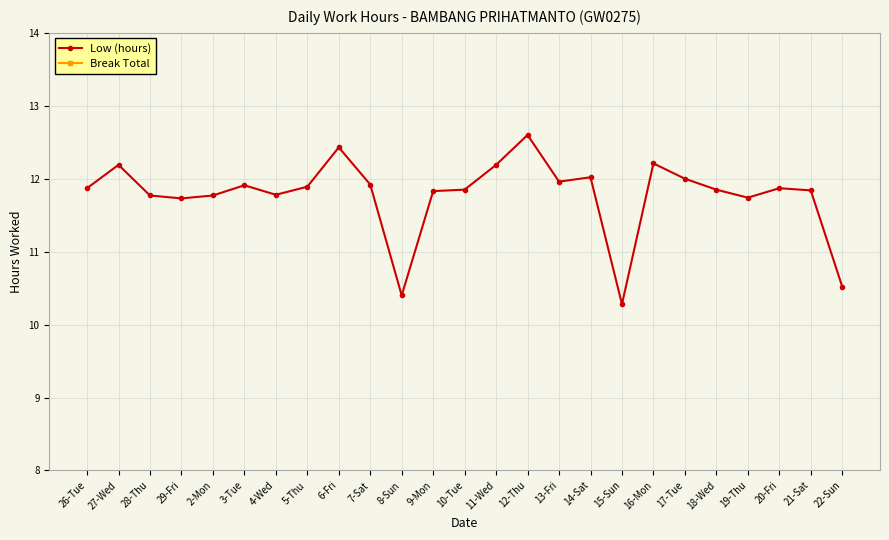

What is the total value across all series at 27-Wed?

12.2